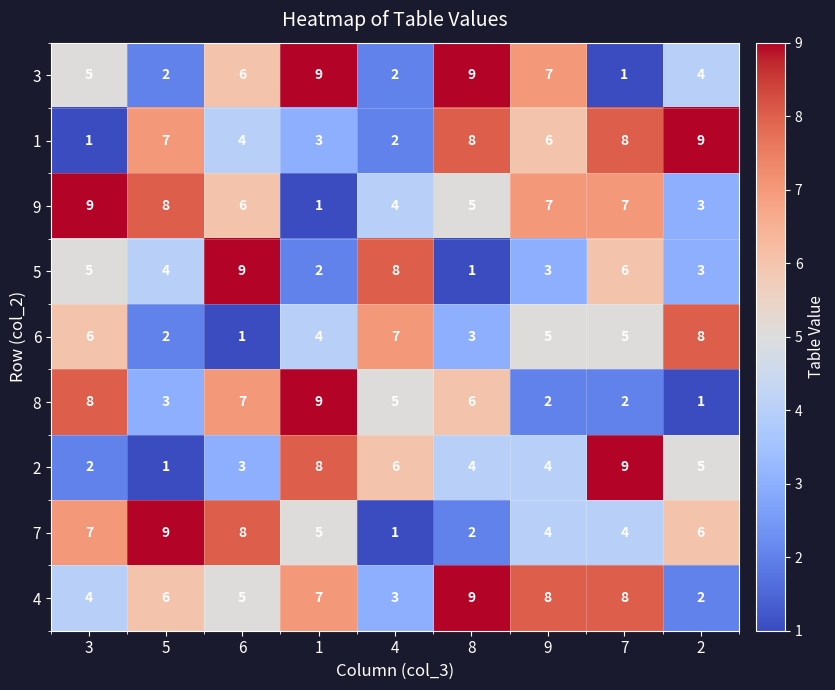

What is the average value of the 5 series?

5